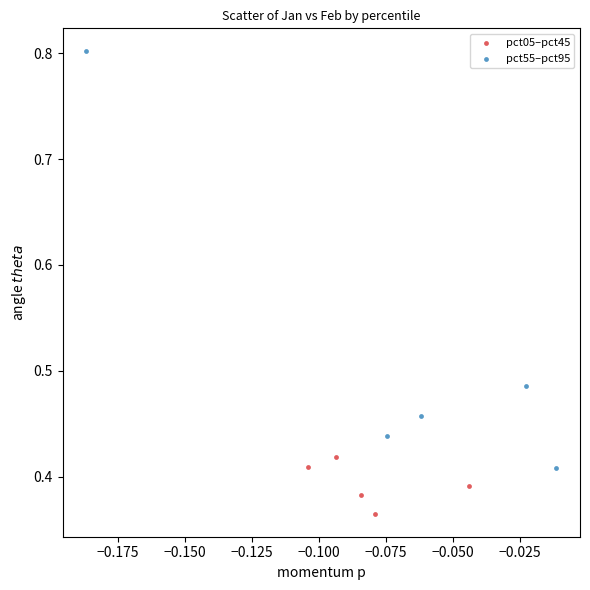

Which series contains the lowest Y value?

pct05–pct45